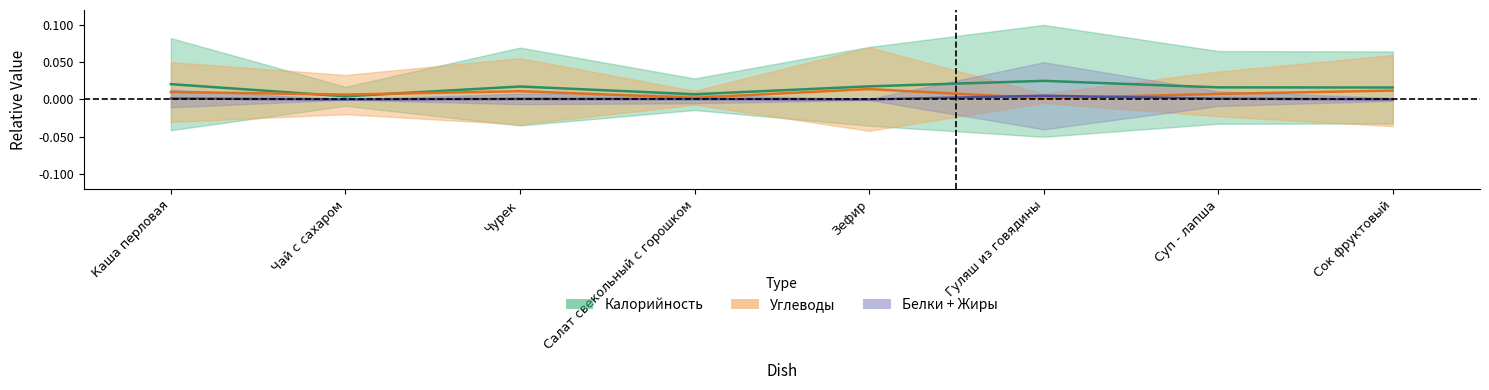

How many lines are shown in the chart?

3